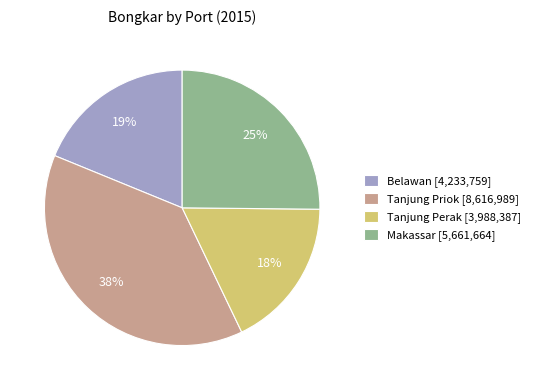

Does Tanjung Priok account for over 50% of the chart?

No